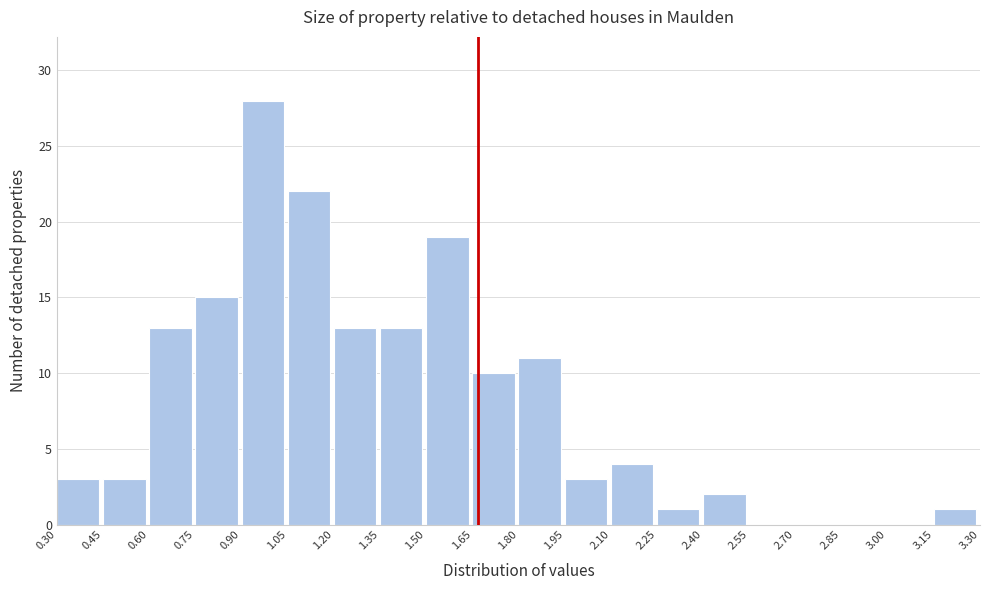

How tall is the bar that spans 1.50 to 1.65 on the x-axis? The values are not printed on the chart, so give them approximately, as read against the axis.

19